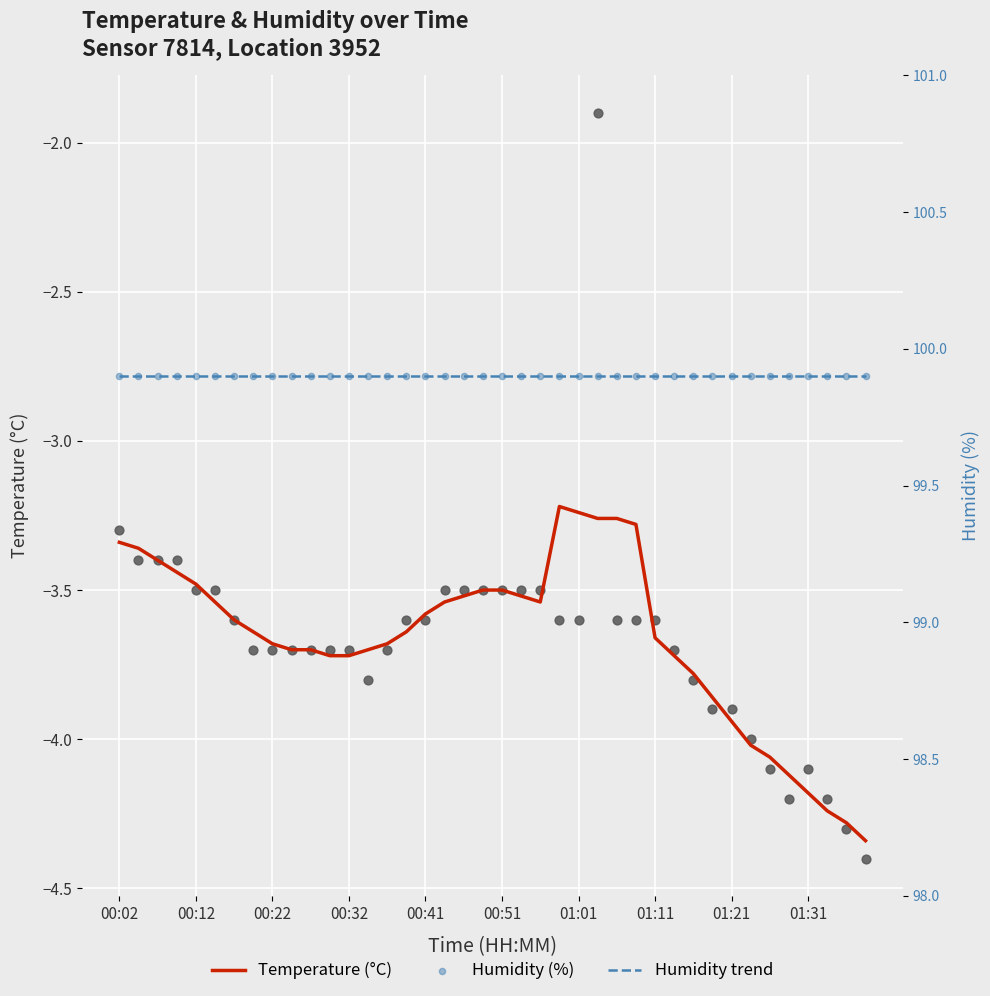

What is the total value across all series at 22?

196.3